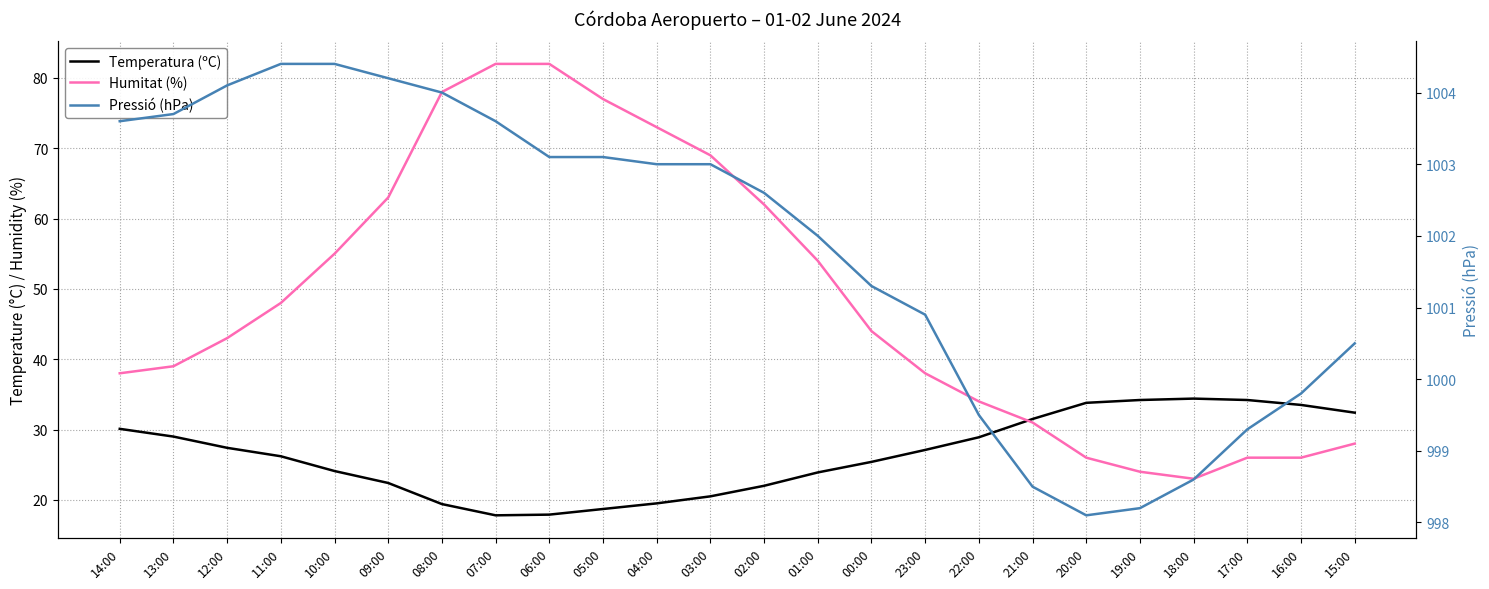

How many interior local valleys does the Pressió (hPa) series have?

1